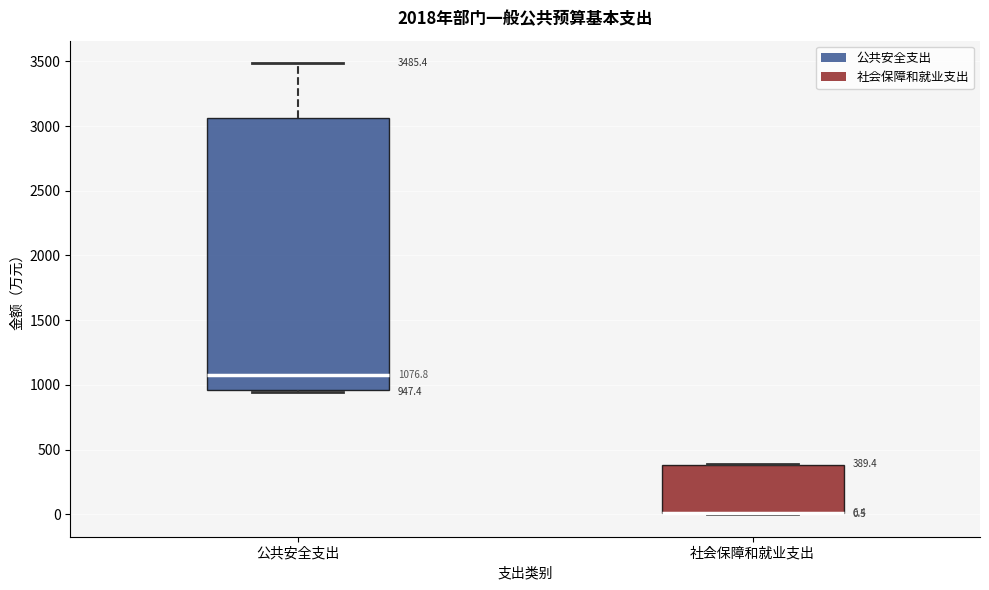

Comparing the boxes themselves (not the whiskers), which one is the tallest?

公共安全支出